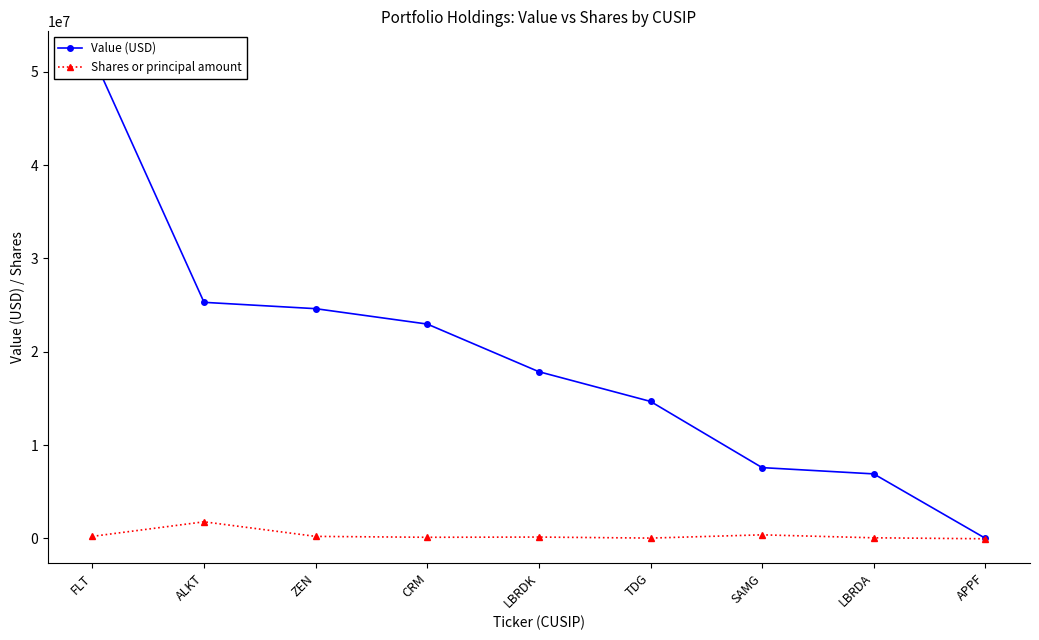

How many data points does each series have?

9